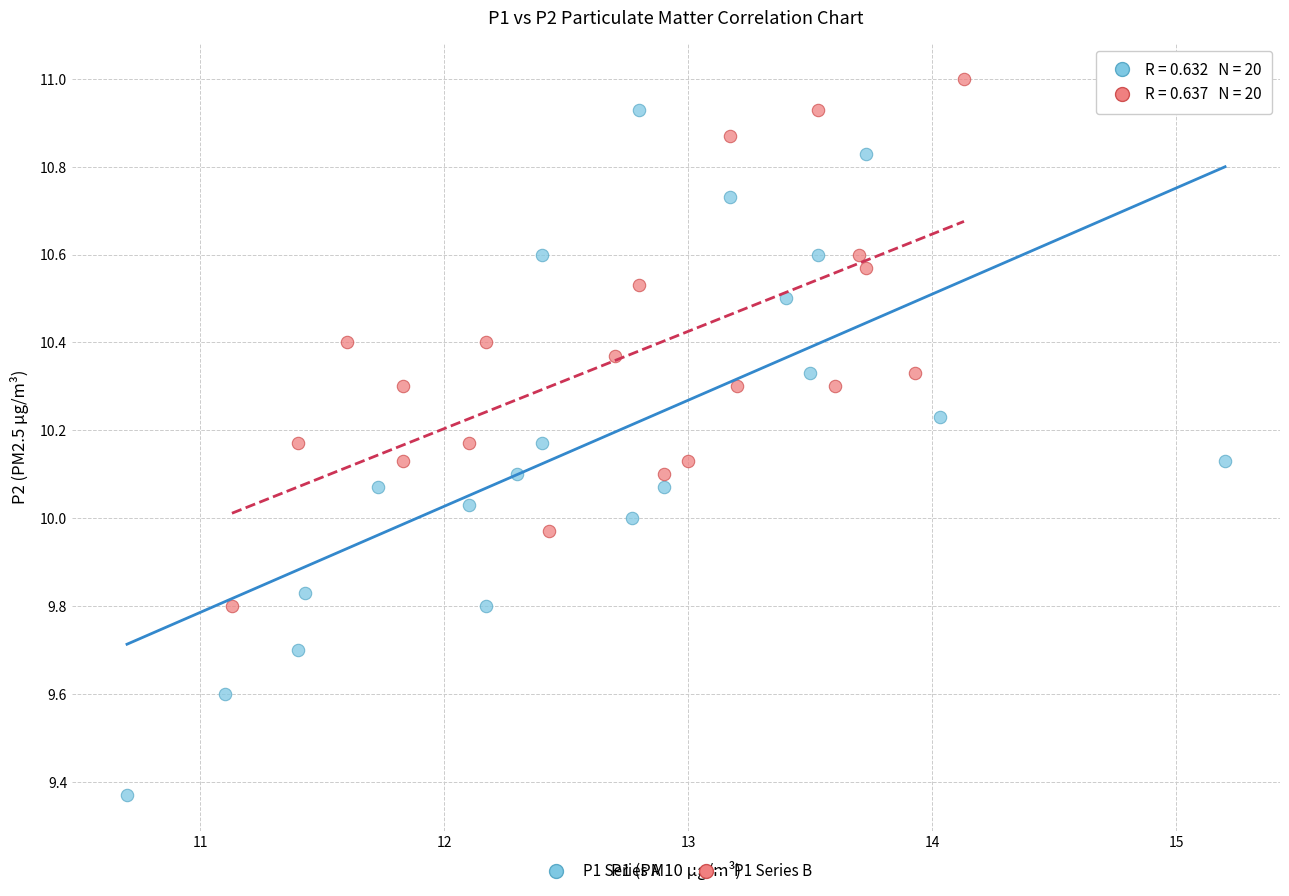

Which series contains the lowest Y value?

P1 Series A